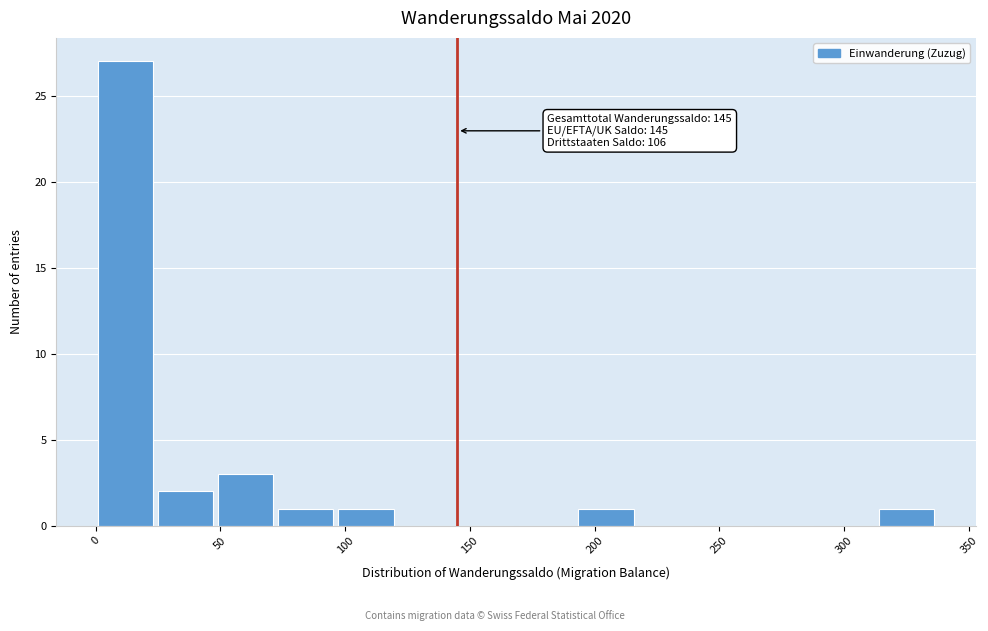

Which range on the x-axis has the tallest bar?

0 to 25